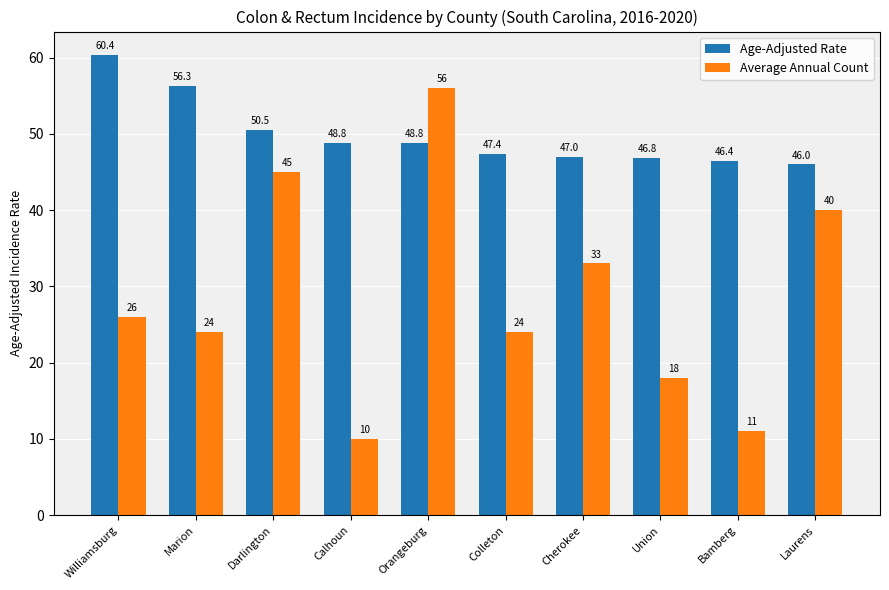

Is the value of Age-Adjusted Rate at Cherokee greater than the value of Average Annual Count at Orangeburg?

No